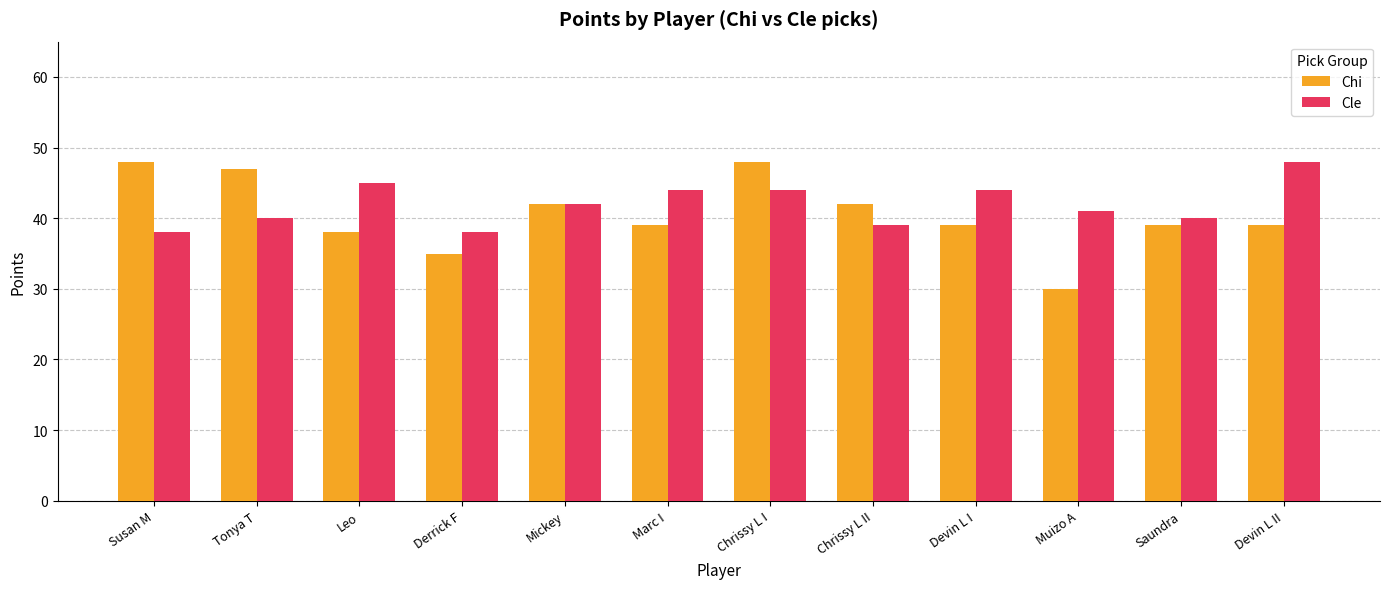

What value does the Chi series have at Mickey, to the nearest 5?

40